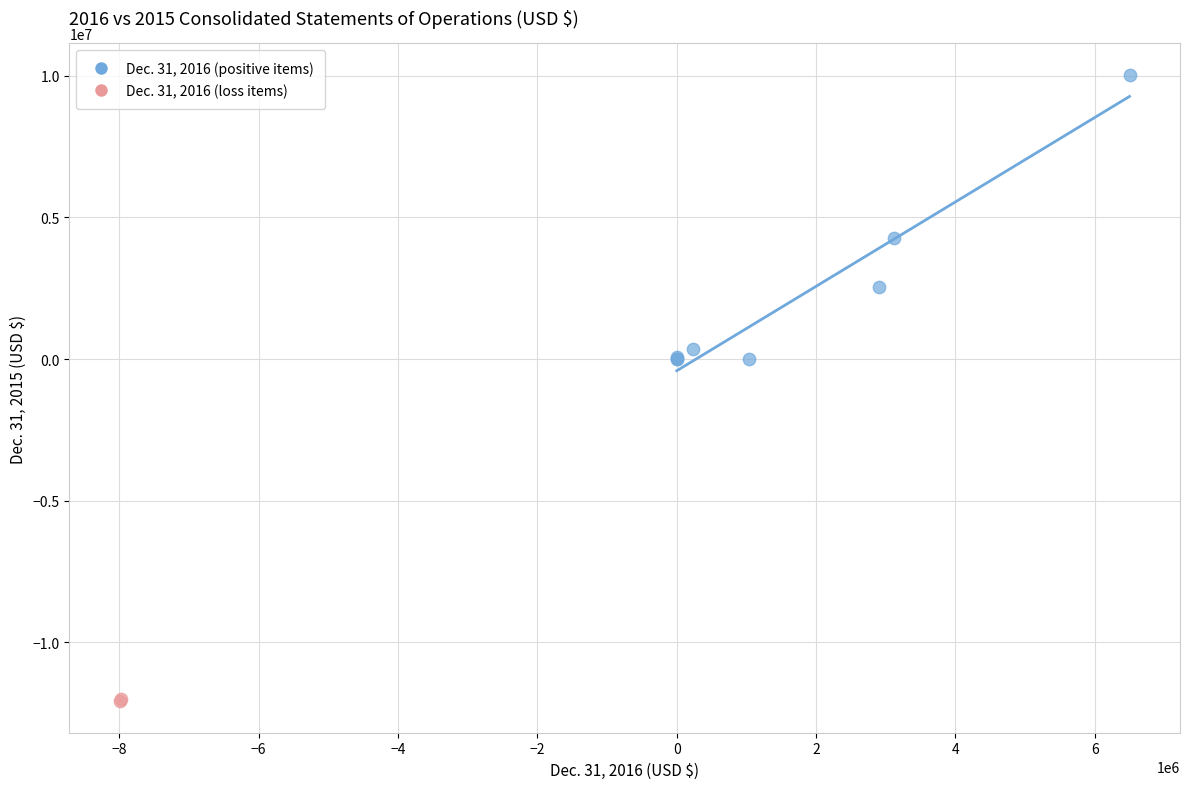

Which series reaches the maximum Y coordinate?

Dec. 31, 2016 (positive items)